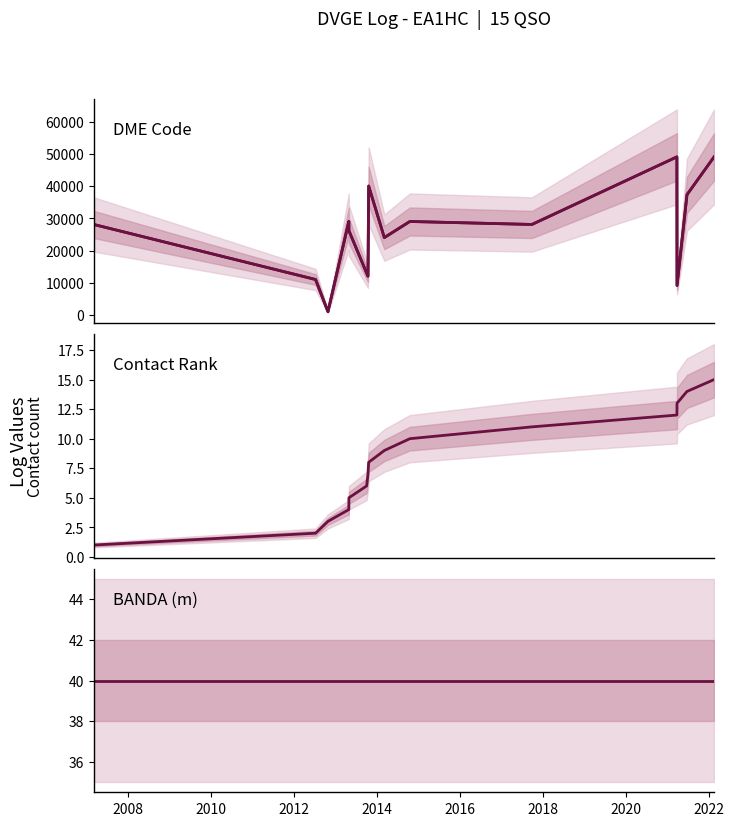

What is the value of the DME point at the 15th from the left?

49071